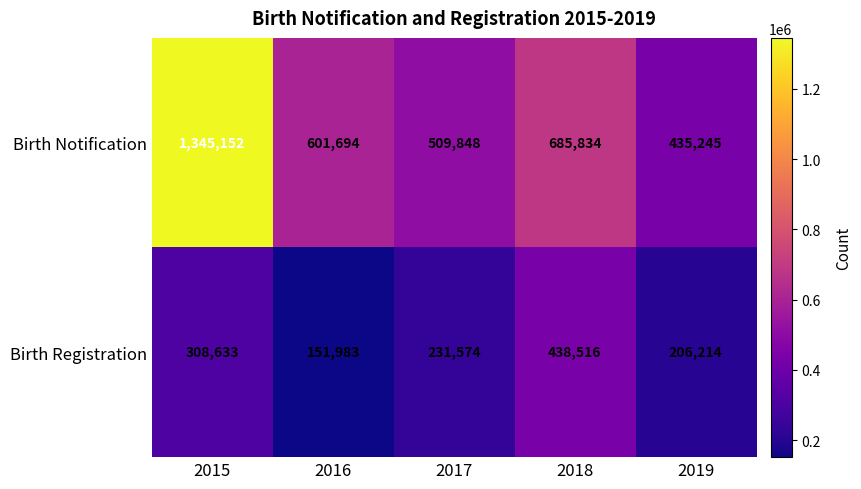

What is the difference between the maximum and minimum values in the Birth Registration series?

286533